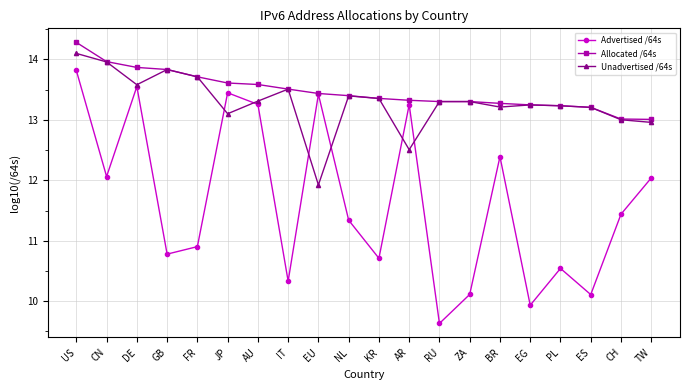

Is it true that Unadvertised /64s equals 13.2 at BR?

True